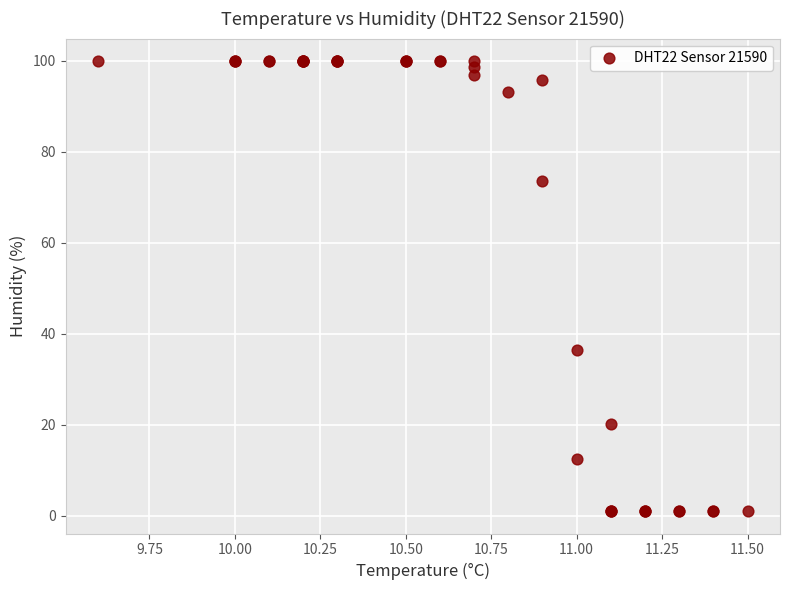

What Y value in the scatter plot is closest to 50?

36.4